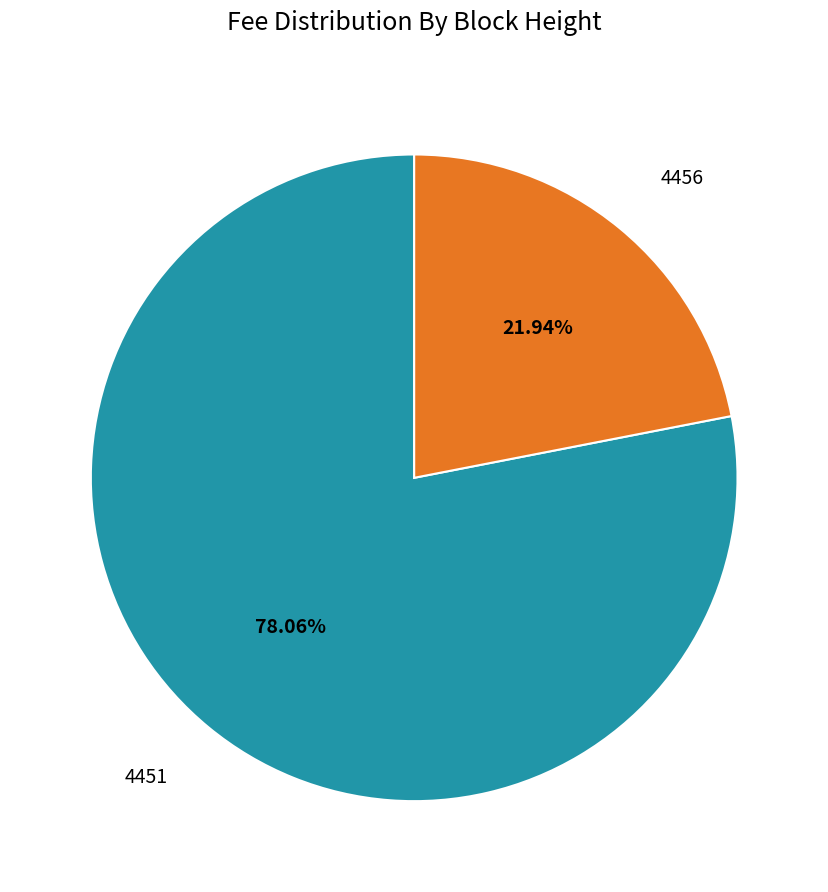

Count the number of slices in the pie.

2